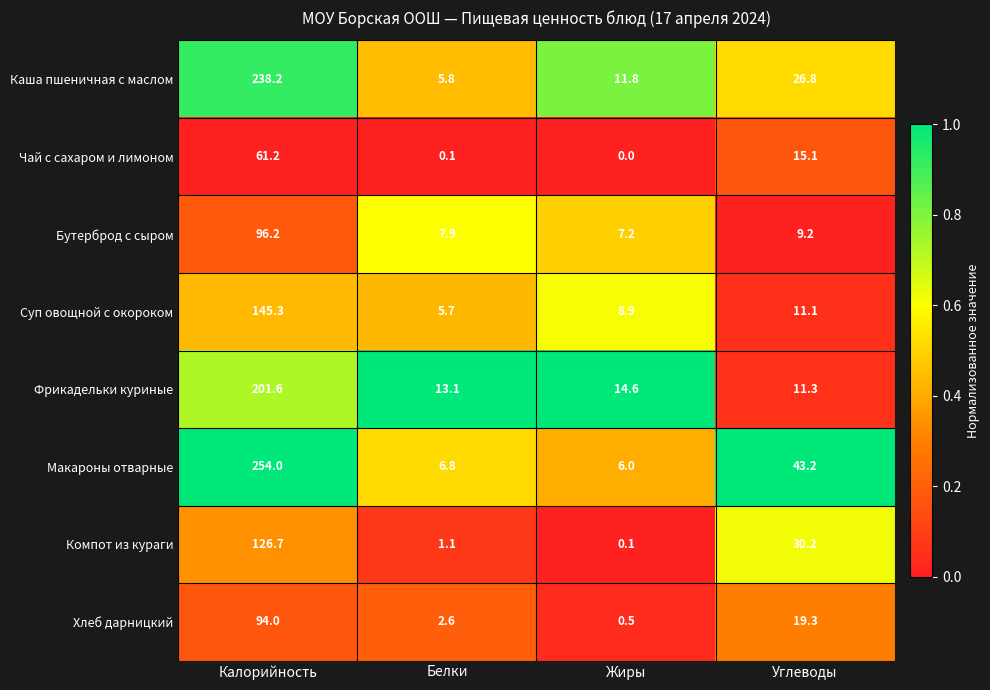

Rank the series at Калорийность from lowest to highest value.

Чай с сахаром и лимоном, Хлеб дарницкий, Бутерброд с сыром, Компот из кураги, Суп овощной с окороком, Фрикадельки куриные, Каша пшеничная с маслом, Макароны отварные